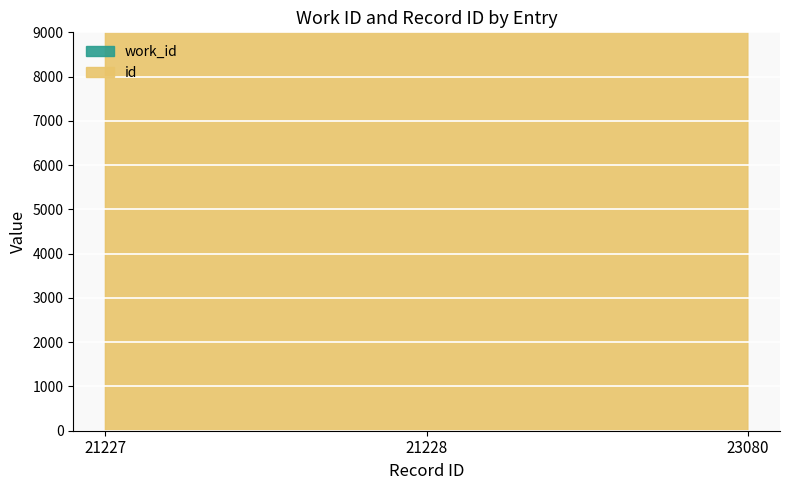

At how many categories does at least one series exceed 28808?

1